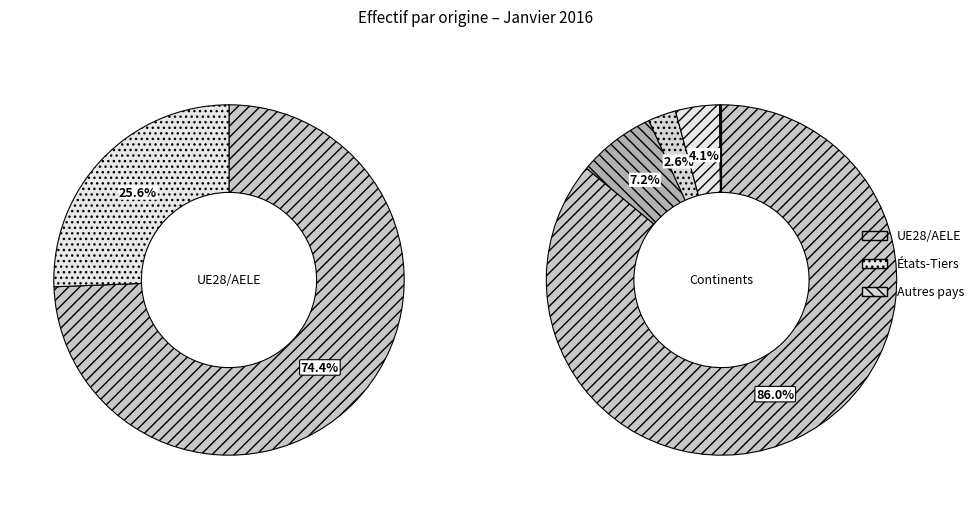

To the nearest percent, what is the combined percentage of Afrique and Océanie?

7%